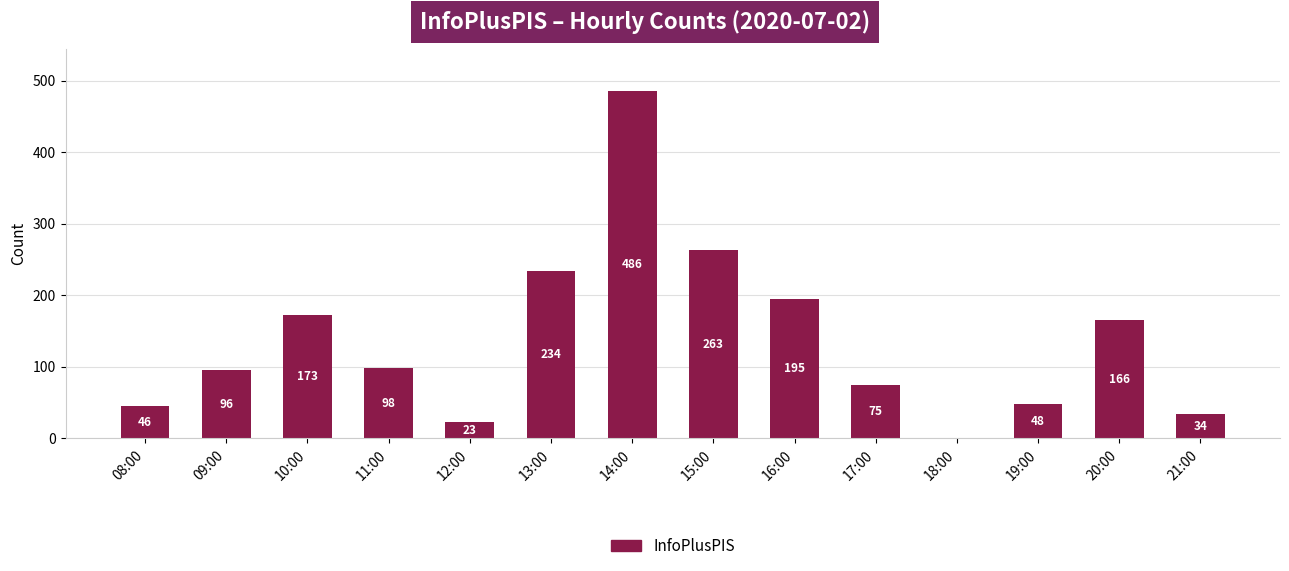

What is the sum of all values?

1938